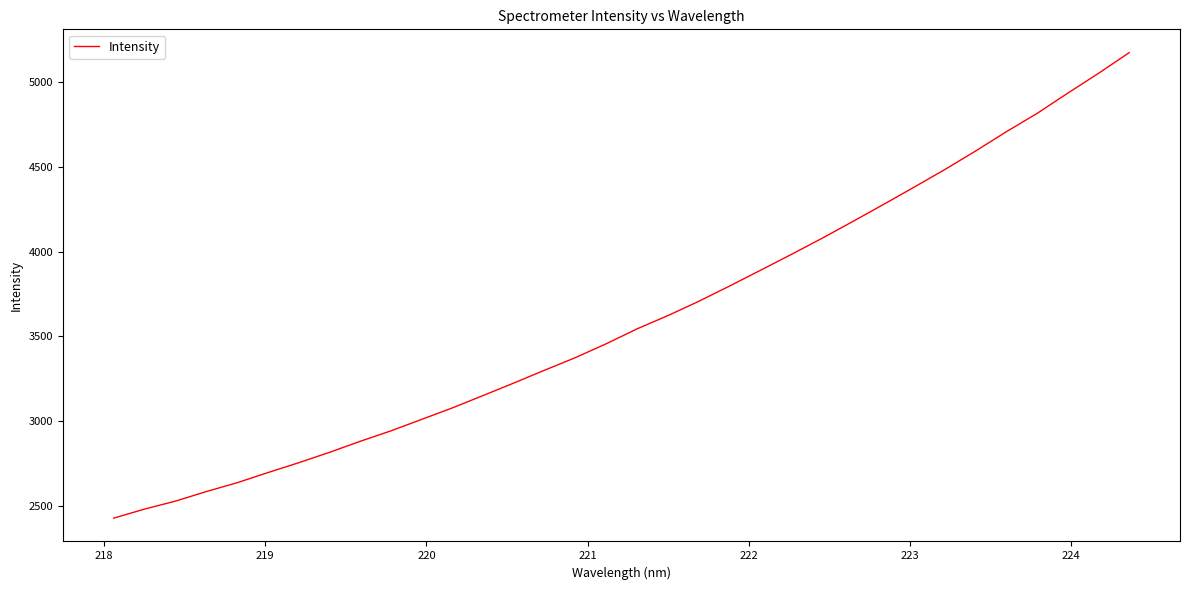

True or false: there are more than 2 points higher than both neighbors.

False